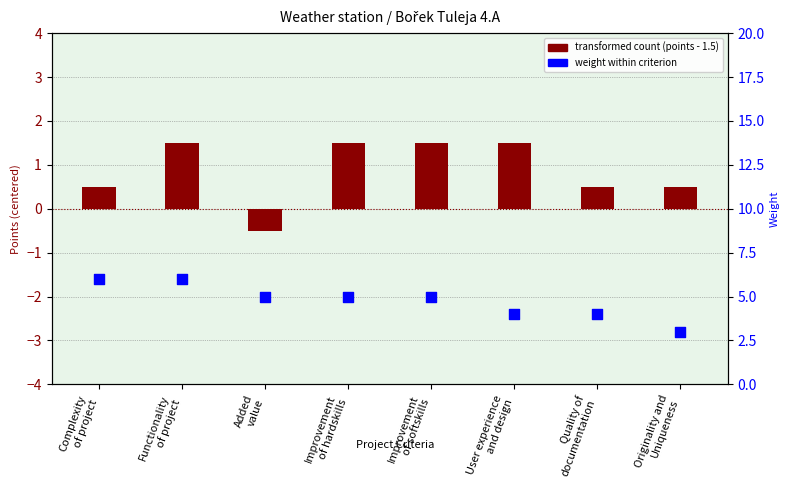

Which series has the widest spread of Y values?

weight within criterion